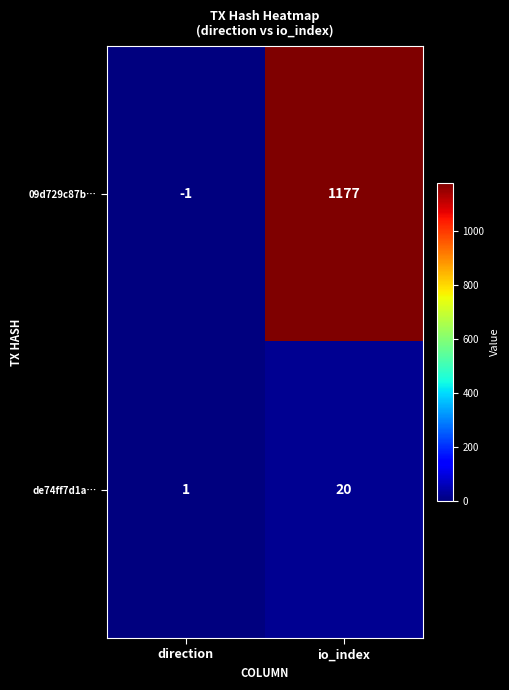

Reading right to left, extract all data points from this chart.

09d729c87b…: 1177	-1
de74ff7d1a…: 20	1